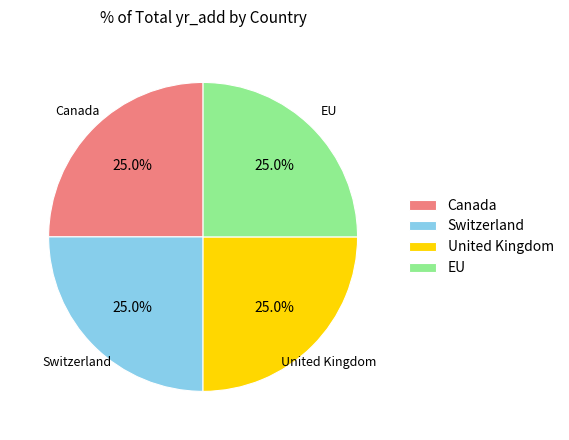

To the nearest percent, what percentage of the pie is United Kingdom?

25%